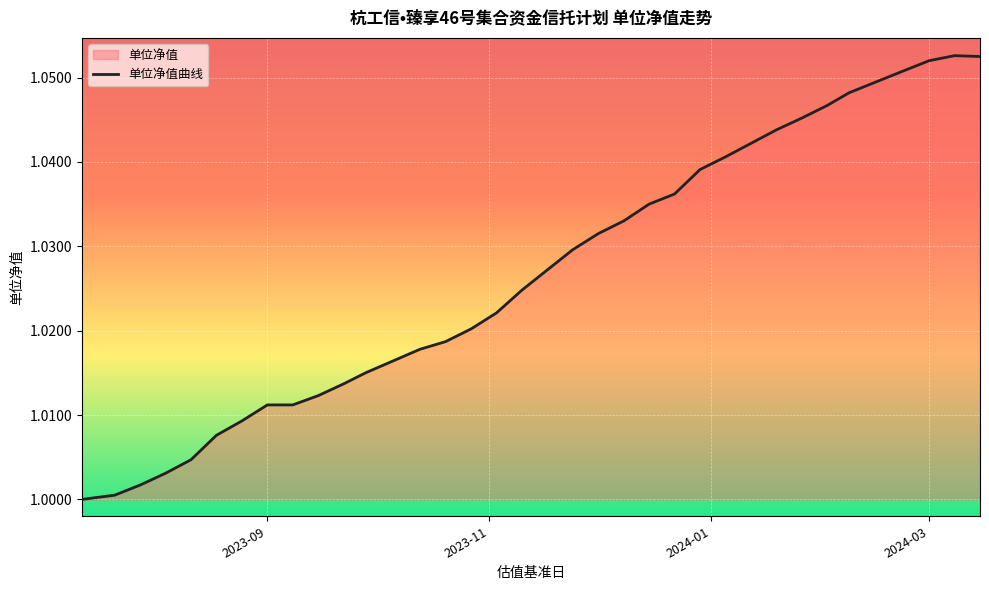

Reading left to right, extract all data points from this chart.

1.0	1.0	1.0	1.0	1.0	1.0	1.0	1.0	1.0	1.0	1.0	1.0	1.0	1.0	1.0	1.0	1.0	1.0	1.0	1.0	1.0	1.0	1.0	1.0	1.0	1.0	1.0	1.0	1.0	1.0	1.1	1.1	1.1	1.1